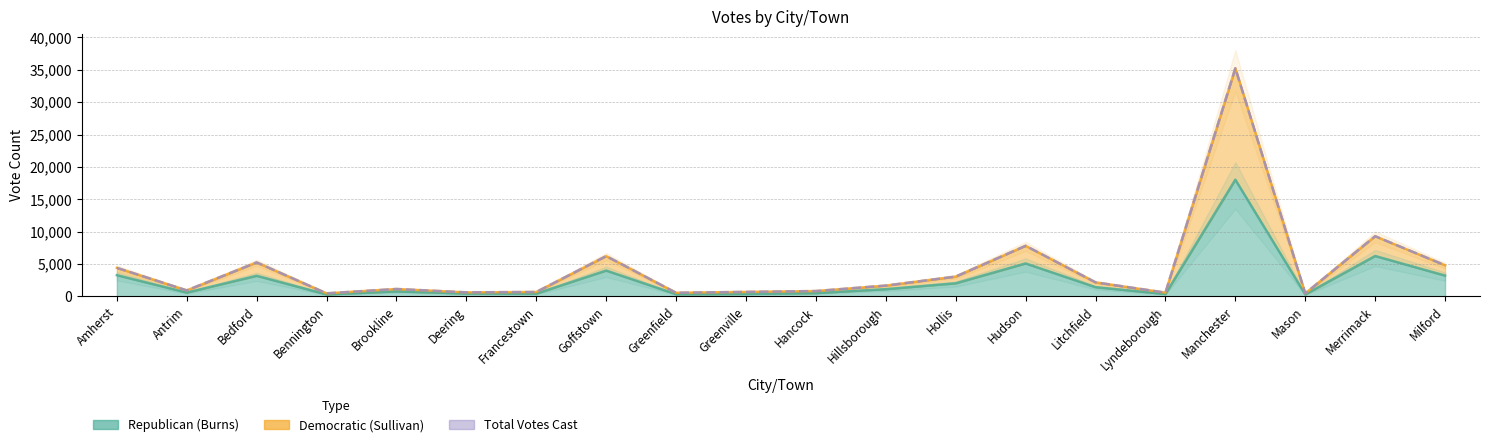

How many values in the Republican (Burns) series are below 1117?

10